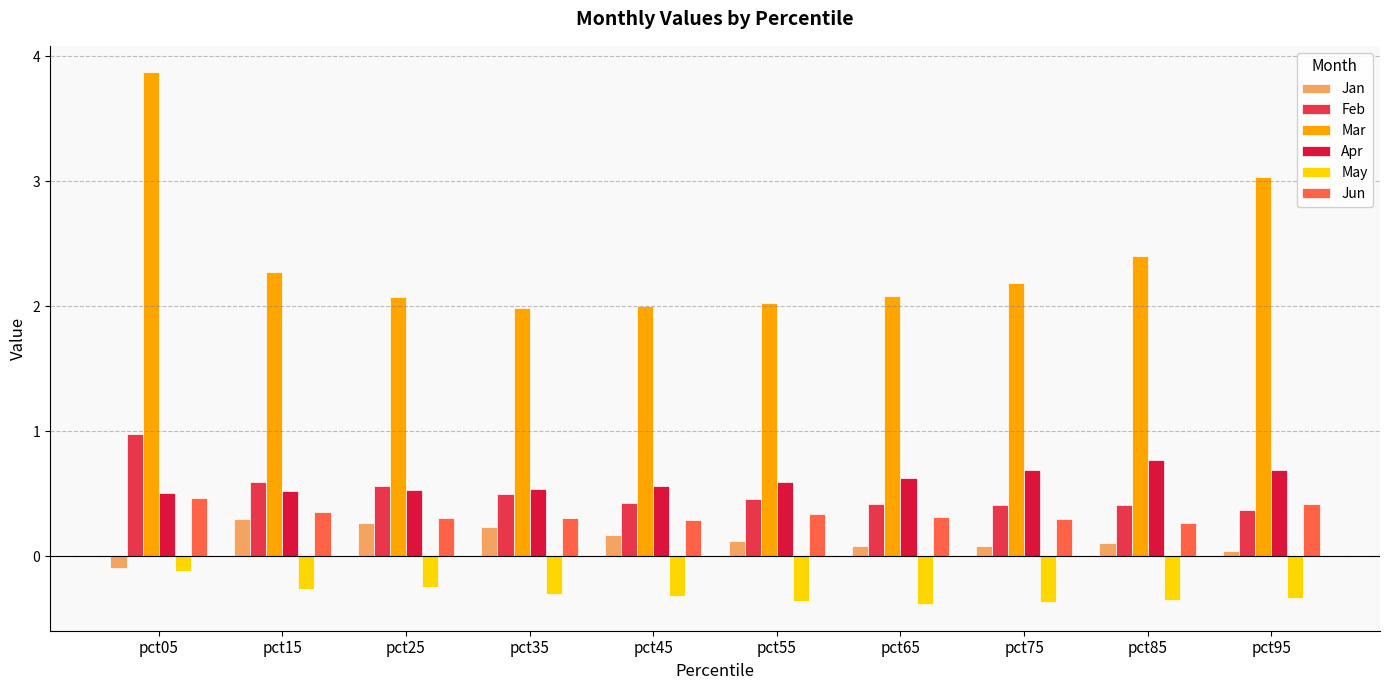

True or false: Feb has a value of 0.5 at pct35.

True